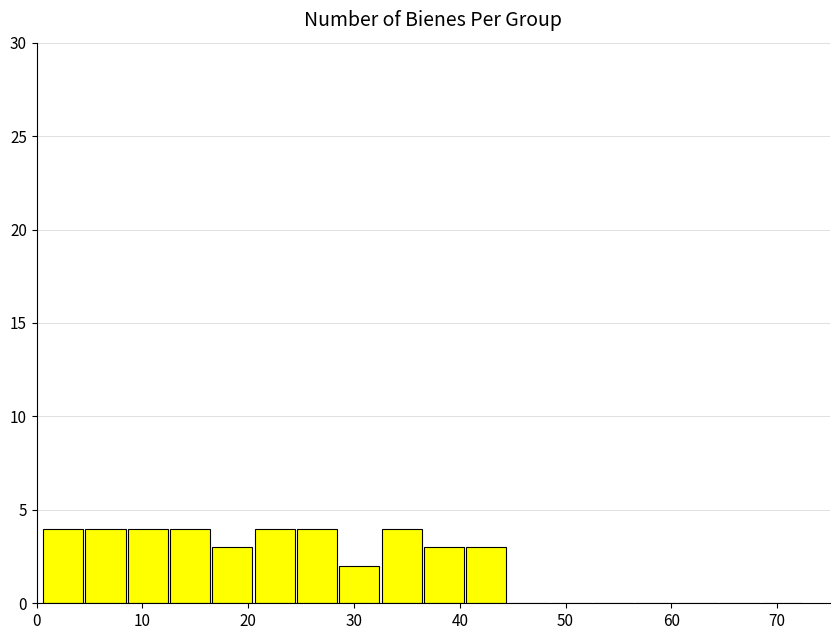

Reading left to right, transcribe this chart: for each bar, give the range it covers on the x-axis and its height. Neither the bar edges nor the heights are printed on the chart, so give them approximately, as read against the axes.

0.5 to 4.5: 4
4.5 to 8.5: 4
8.5 to 12.5: 4
12.5 to 16.5: 4
16.5 to 20.5: 3
20.5 to 24.5: 4
24.5 to 28.5: 4
28.5 to 32.5: 2
32.5 to 36.5: 4
36.5 to 40.5: 3
40.5 to 44.5: 3
44.5 to 48.5: 0
48.5 to 52.5: 0
52.5 to 56.5: 0
56.5 to 60.5: 0
60.5 to 64.5: 0
64.5 to 68.5: 0
68.5 to 72.5: 0